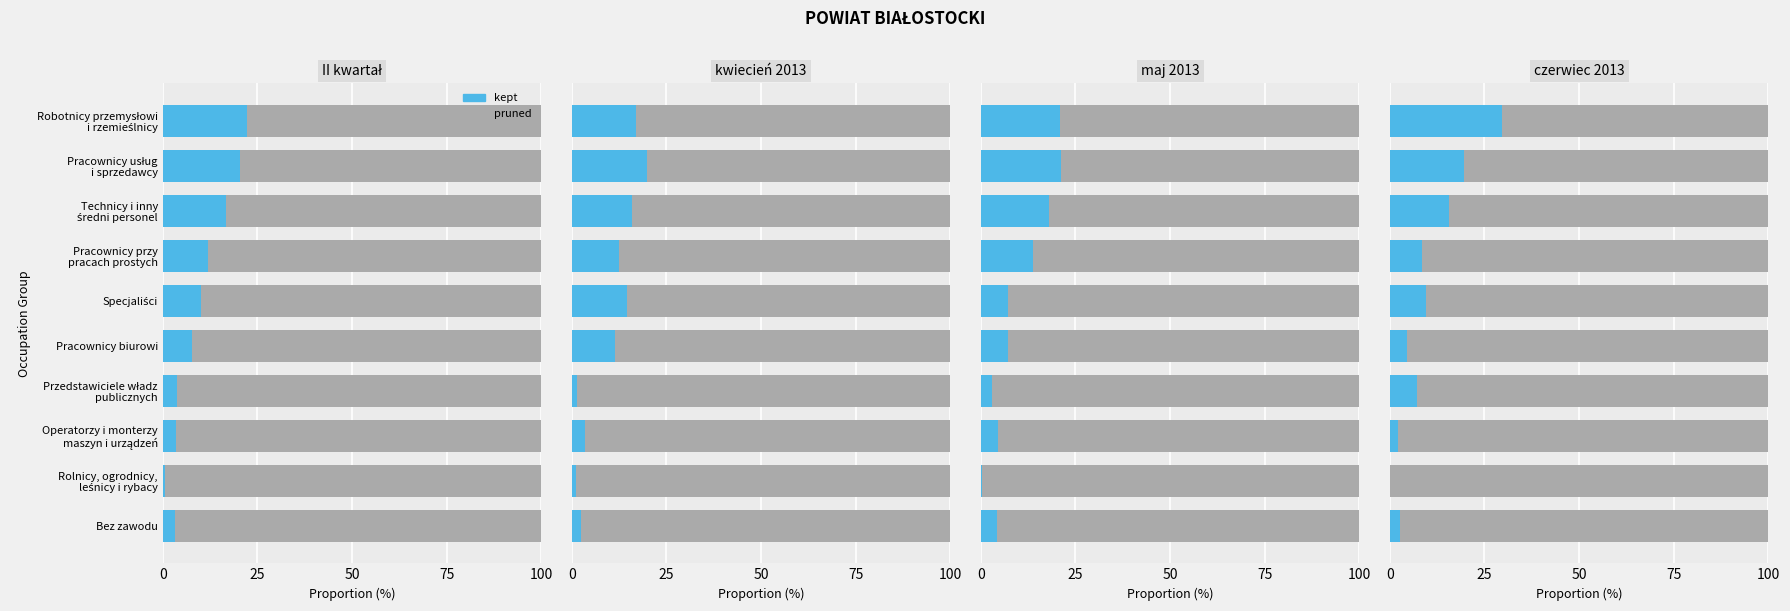

Is it true that kept equals 29.8 at Robotnicy przemysłowi i rzemieślnicy?

True